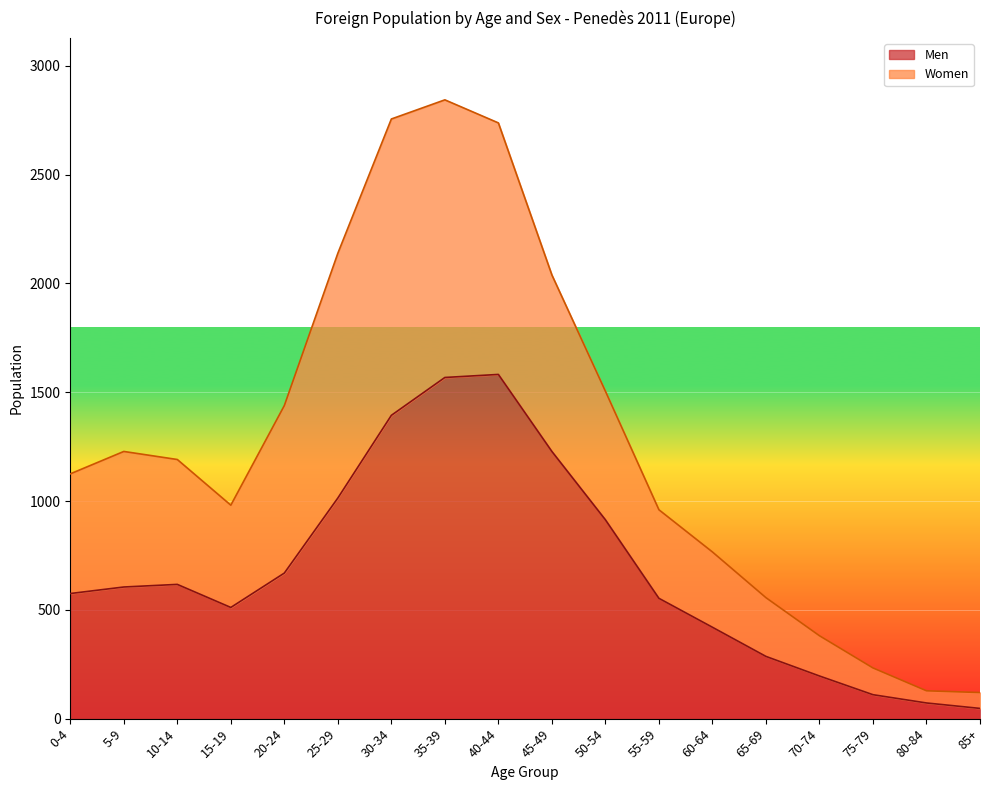

True or false: Women and Men intersect in this chart.

False